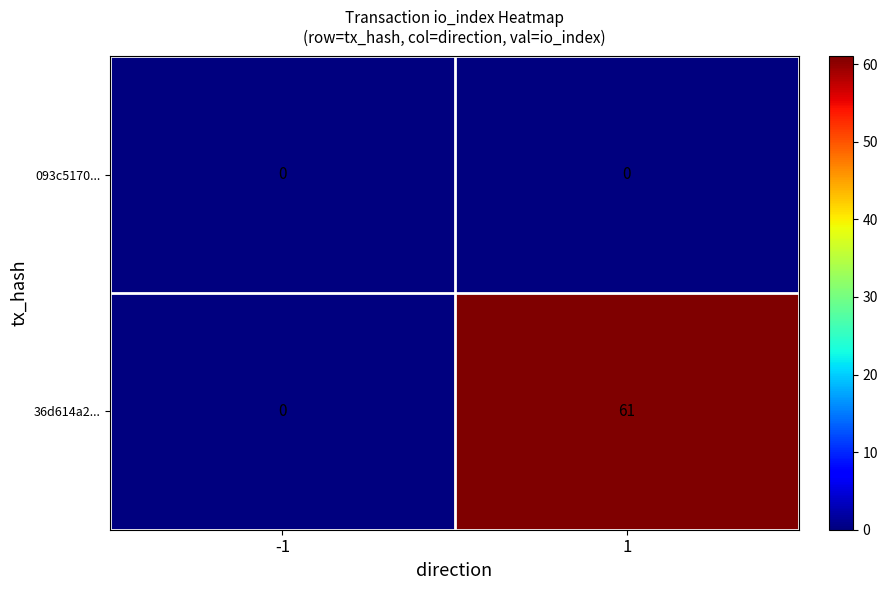

List the series in order of their overall mean, highest first.

36d614a2..., 093c5170...